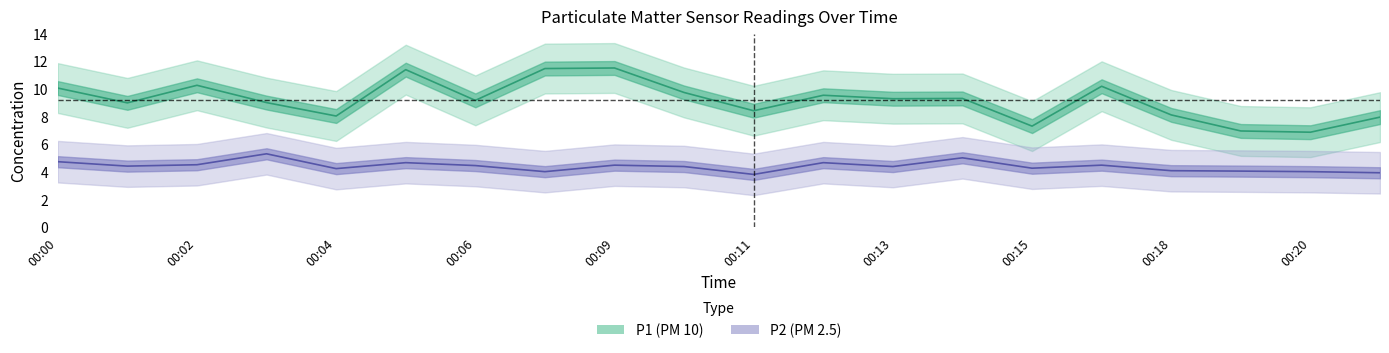

Reading left to right, extract all data points from this chart.

P1: 10.1	9.0	10.3	9.0	8.1	11.4	9.2	11.5	11.5	9.8	8.4	9.6	9.3	9.3	7.3	10.2	8.1	7.0	6.9	8.0
P2: 4.8	4.4	4.5	5.3	4.2	4.7	4.5	4.0	4.5	4.4	3.8	4.7	4.4	5.0	4.3	4.5	4.1	4.1	4.0	4.0